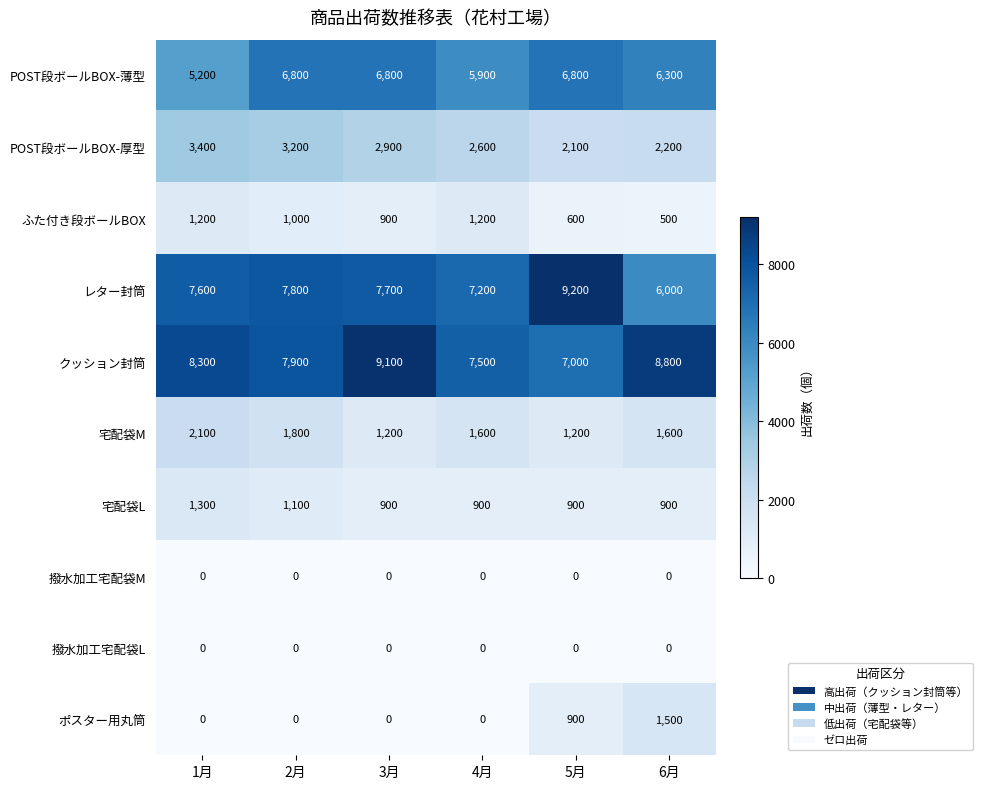

Rank the categories by クッション封筒 value from highest to lowest.

3月, 6月, 1月, 2月, 4月, 5月